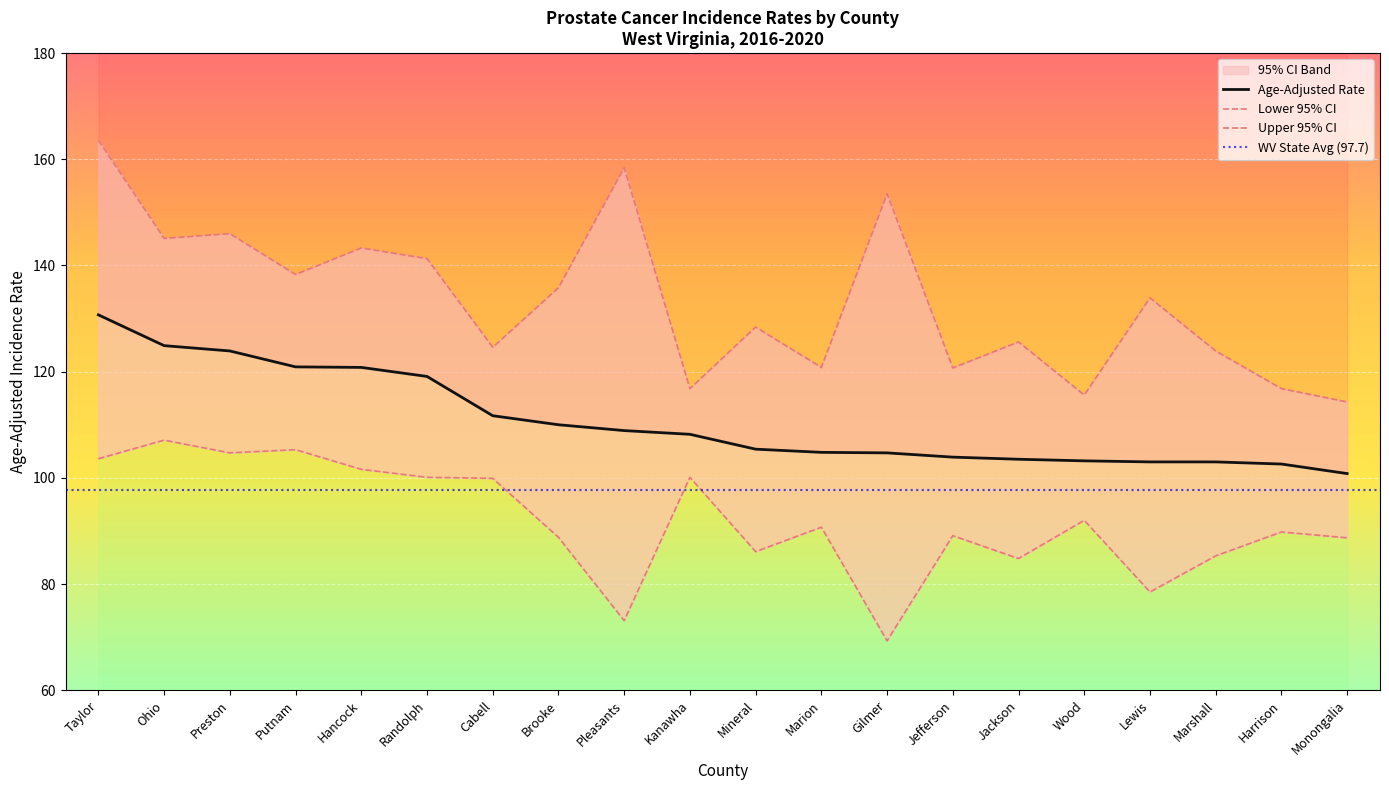

Which series has the widest spread of values?

Upper 95% CI